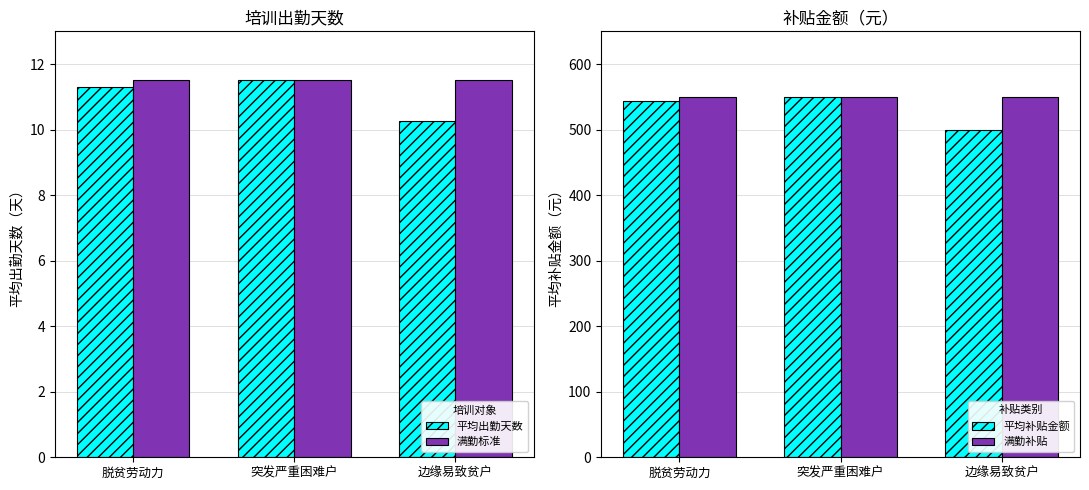

The 满勤标准 series shows 11.5 at 突发严重困难户. True or false?

True